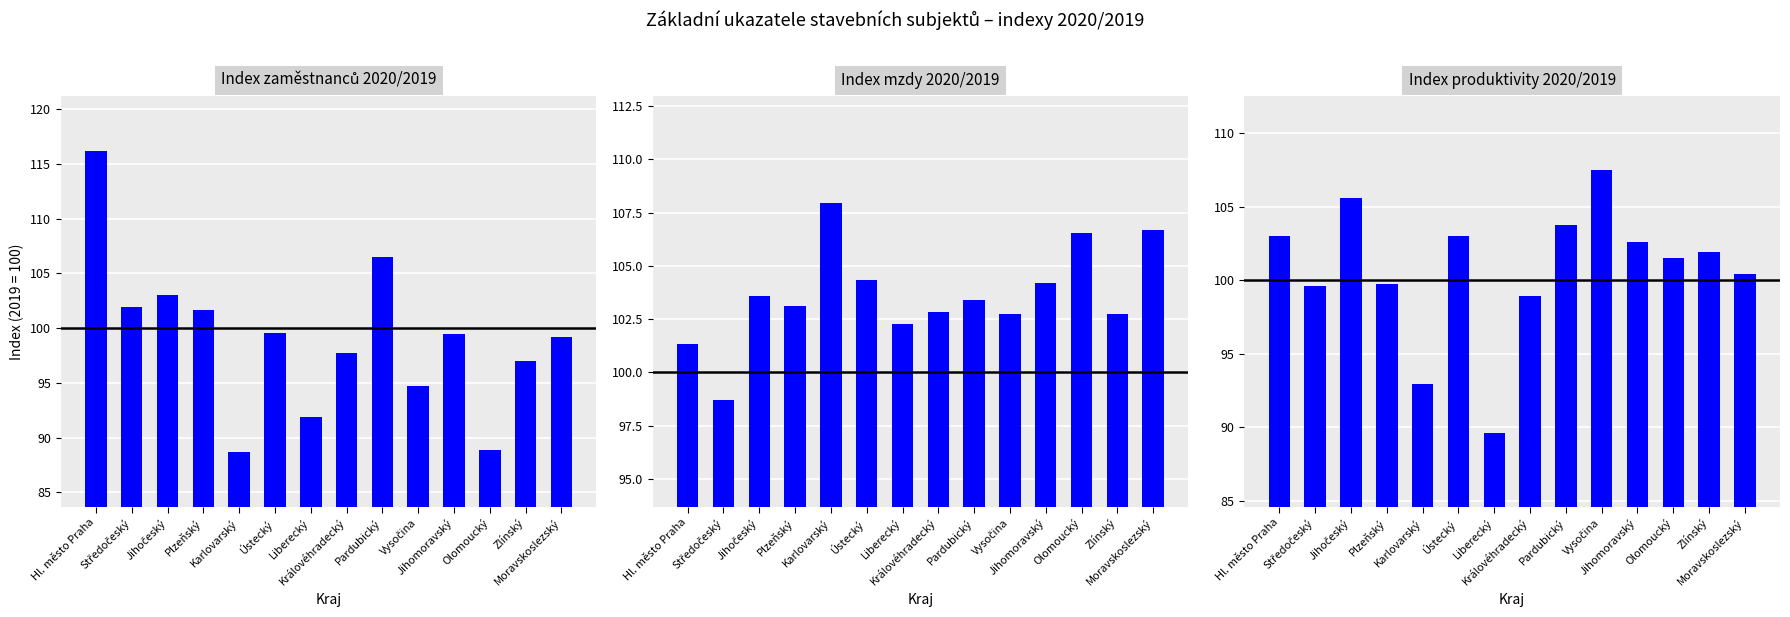

What is the sum of all index_produktivita values?

1410.2